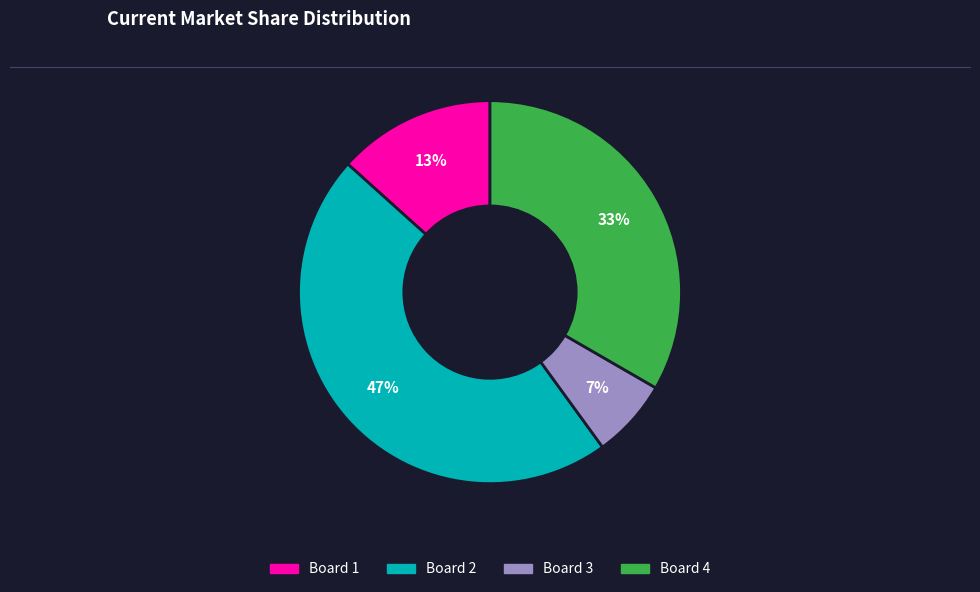

Which has a higher value, Board 1 or Board 2?

Board 2